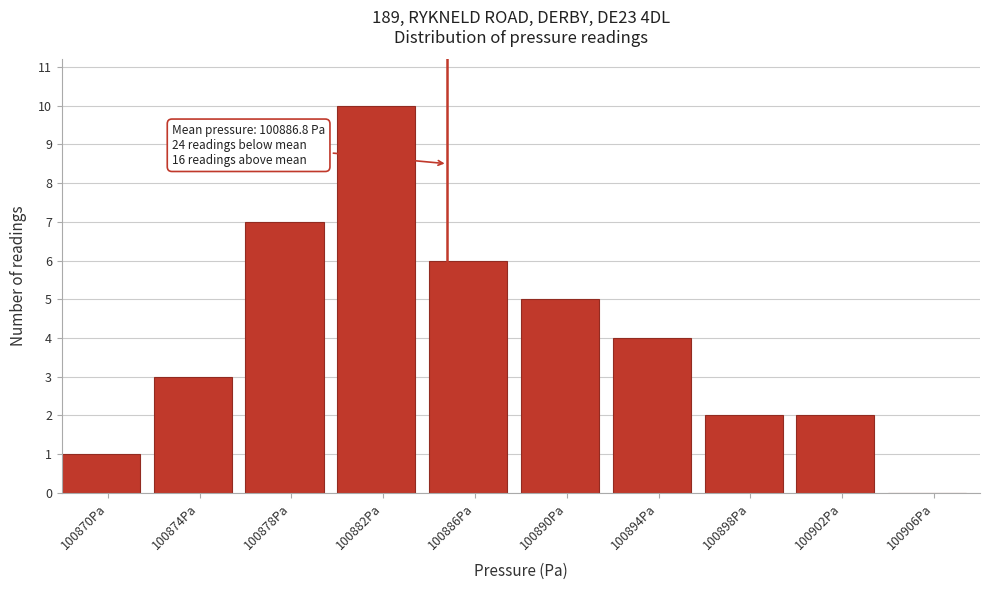

Reading left to right, extract all data points from this chart.

100870Pa=1	100874Pa=3	100878Pa=7	100882Pa=10	100886Pa=6	100890Pa=5	100894Pa=4	100898Pa=2	100902Pa=2	100906Pa=0